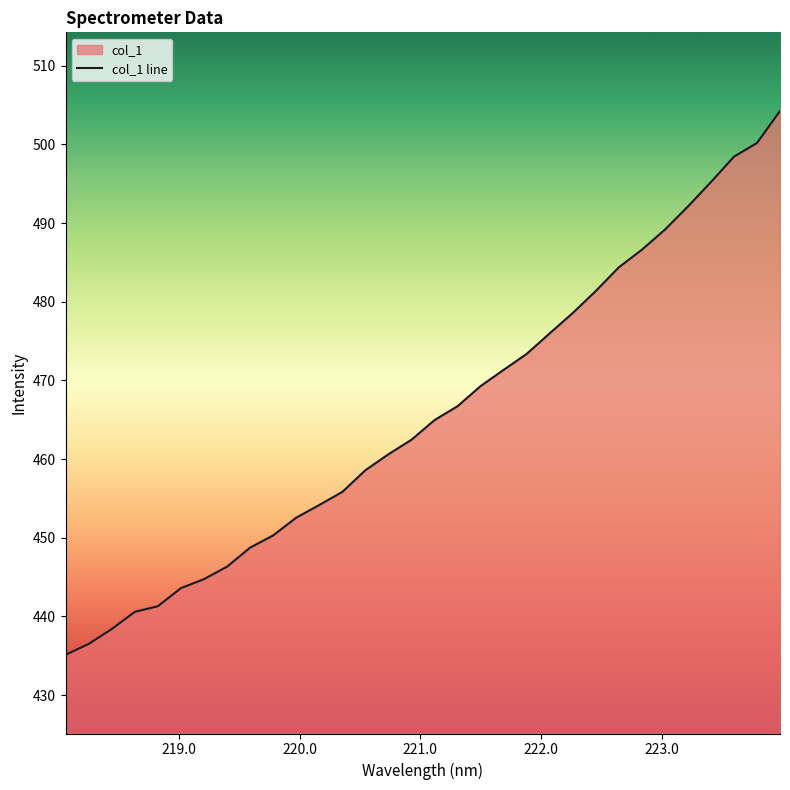

What is the greatest value displayed?

504.3